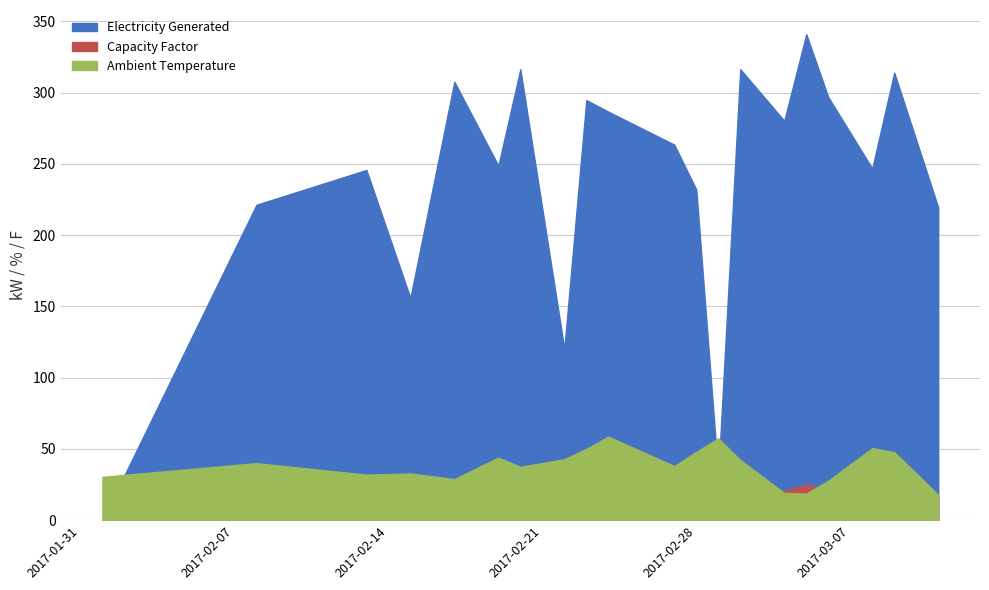

What is the difference between the second highest and second lowest values in the Ambient Temperature series?

38.8